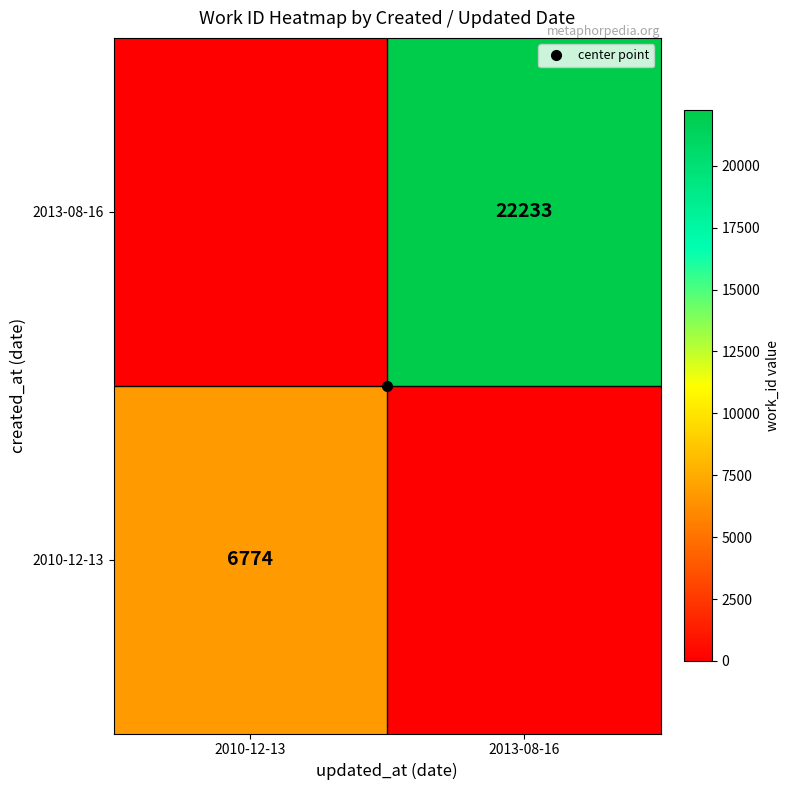

Is it true that 2013-08-16 equals 0 at 2010-12-13?

True